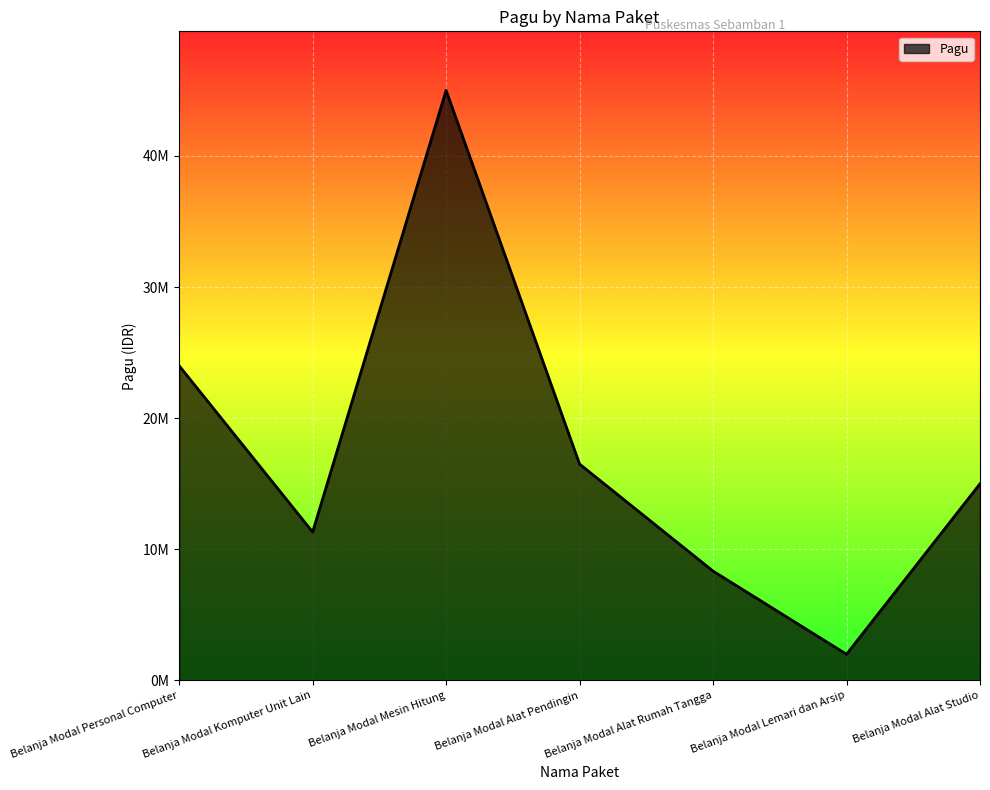

Is it true that the value at Belanja Modal Alat Studio is 7147719?

False